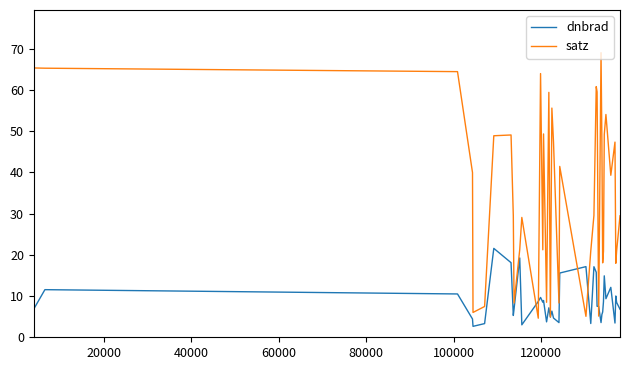

What is the maximum value shown in the chart?

69.1